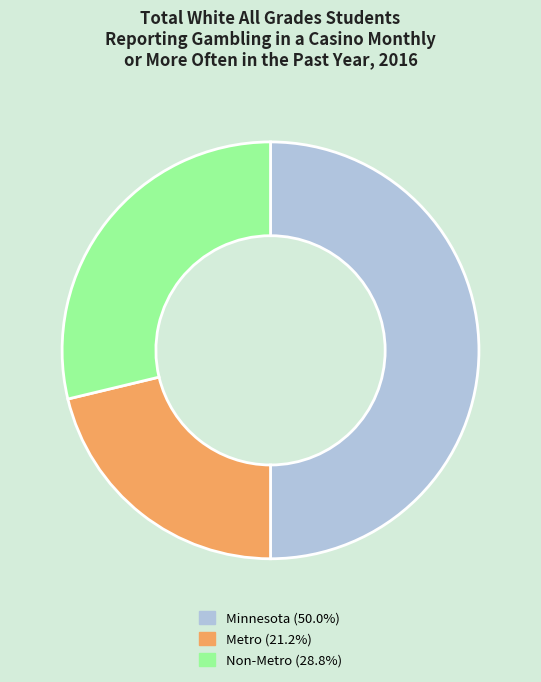

How many segments does this pie chart have?

3